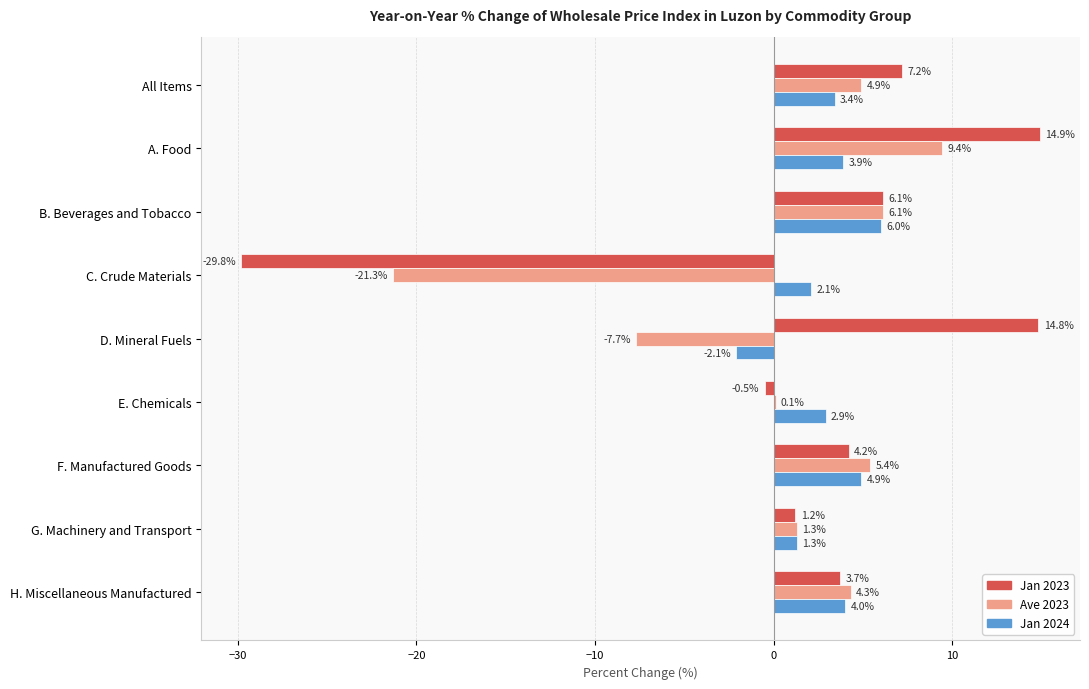

Which series has the largest total across all categories?

Jan 2024